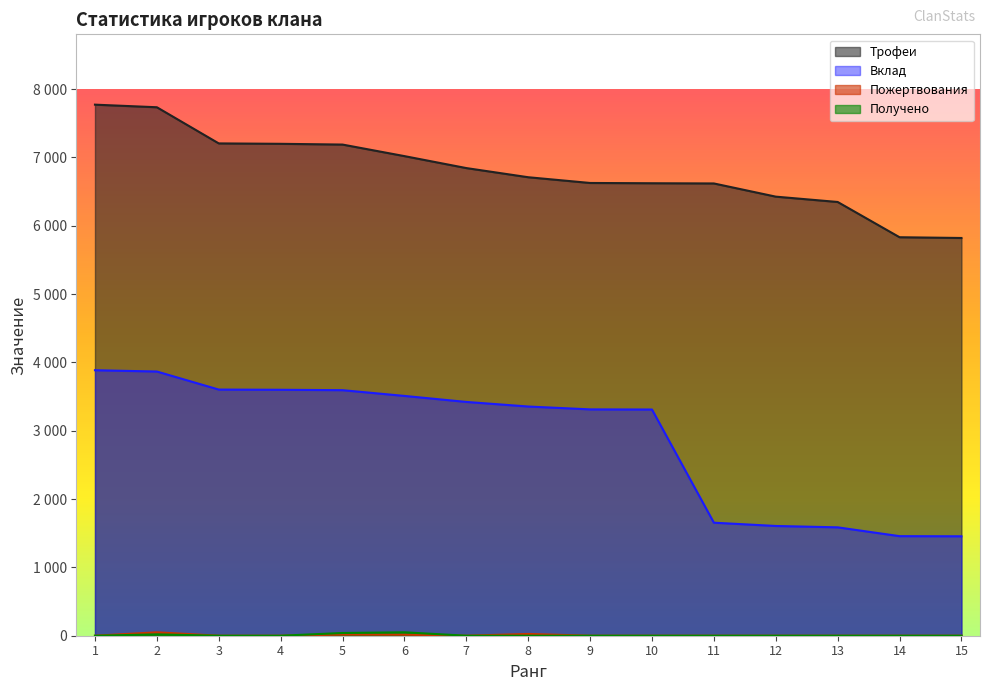

What are all the series names shown in the legend?

Трофеи, Вклад, Пожертвования, Получено